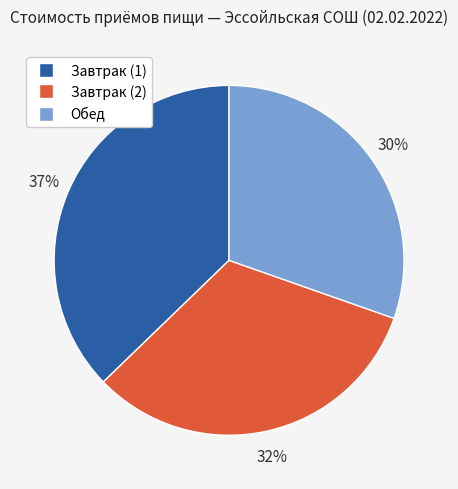

Is the sum of Обед and Завтрак (2) greater than half?

Yes